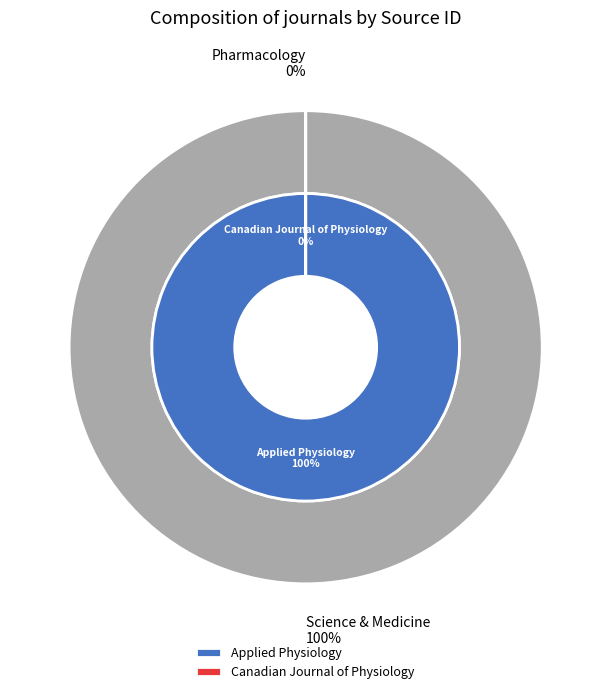

True or false: Canadian Journal of Physiology and Pharmacology accounts for 1% of the total.

False